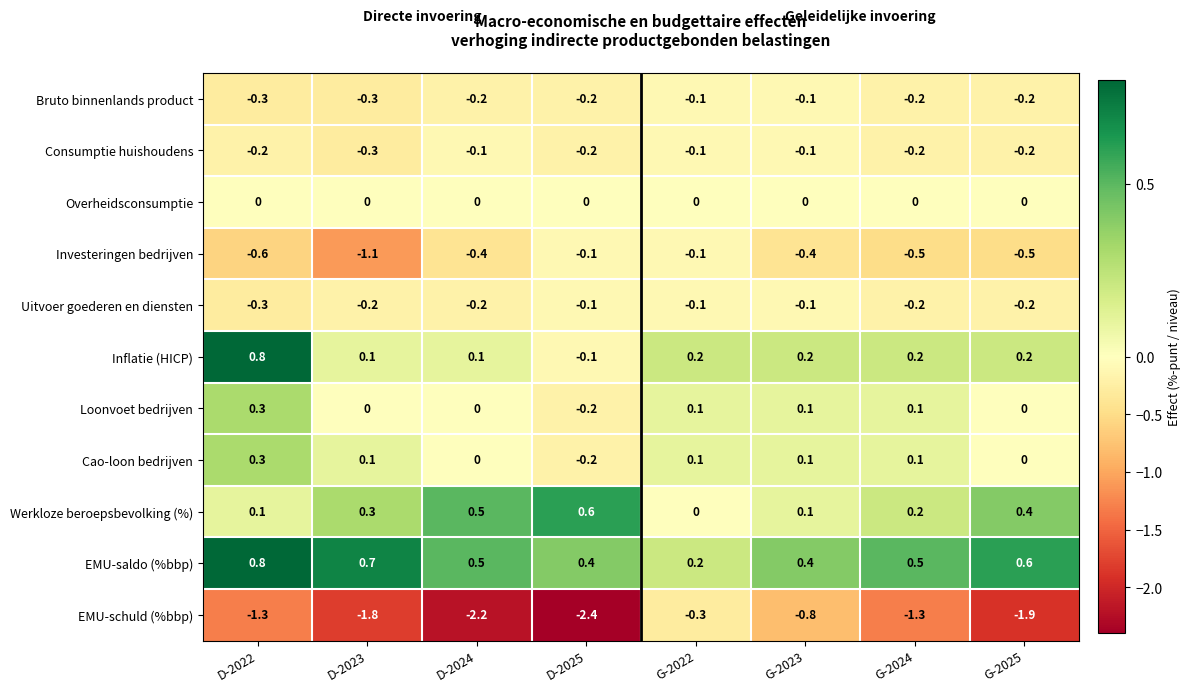

Which series has the largest range (max minus min)?

EMU-schuld (%bbp)